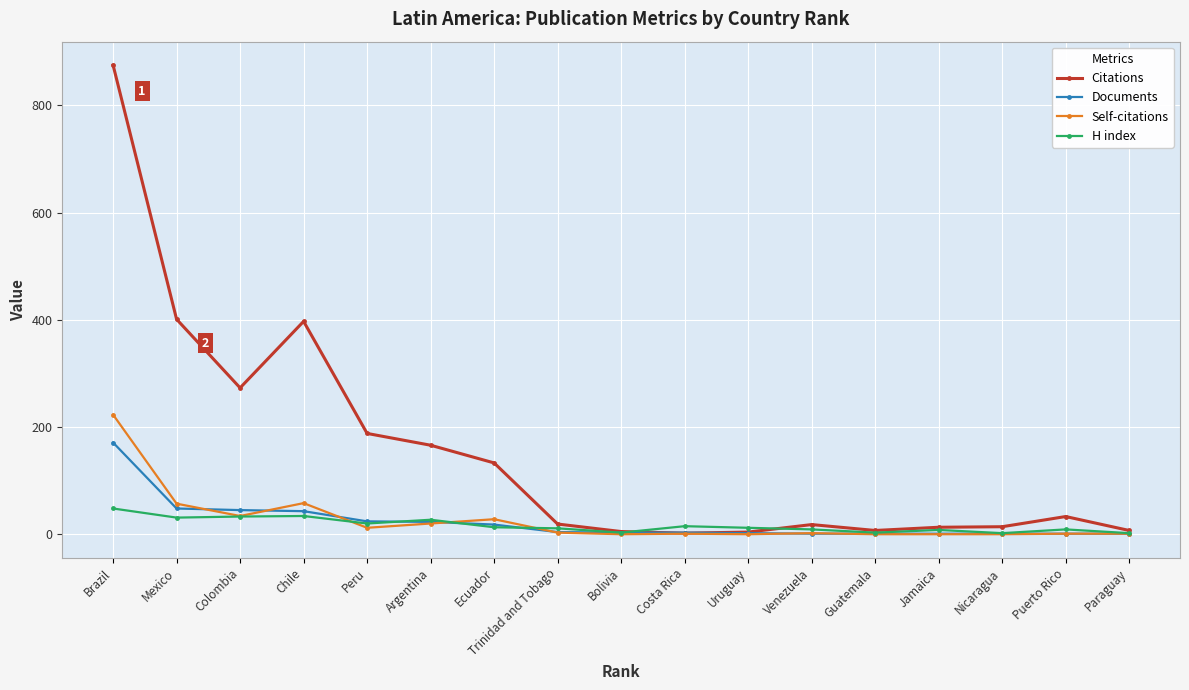

At which category does the chart reach its peak across all series?

Brazil